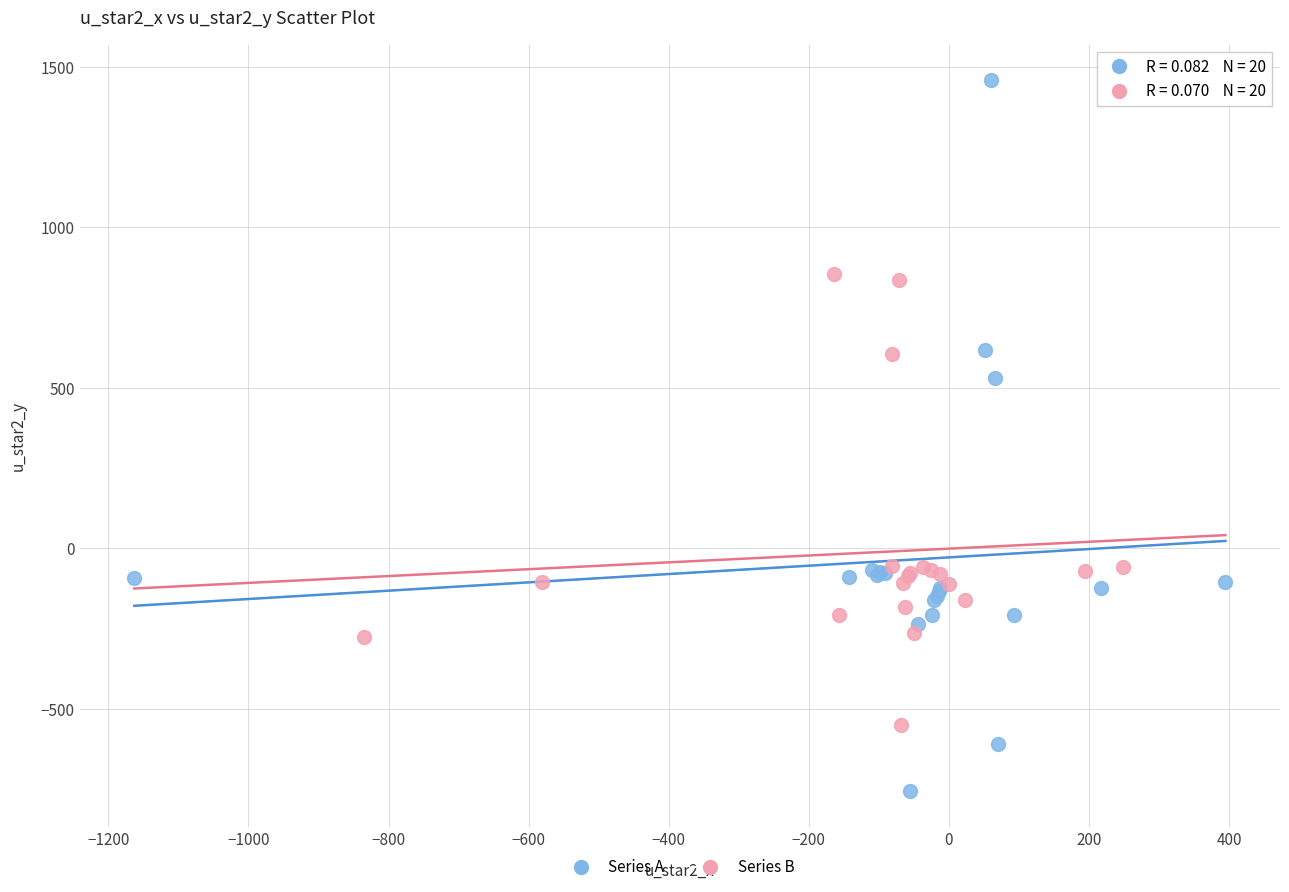

Which series has the largest Y range (max minus min)?

Series A